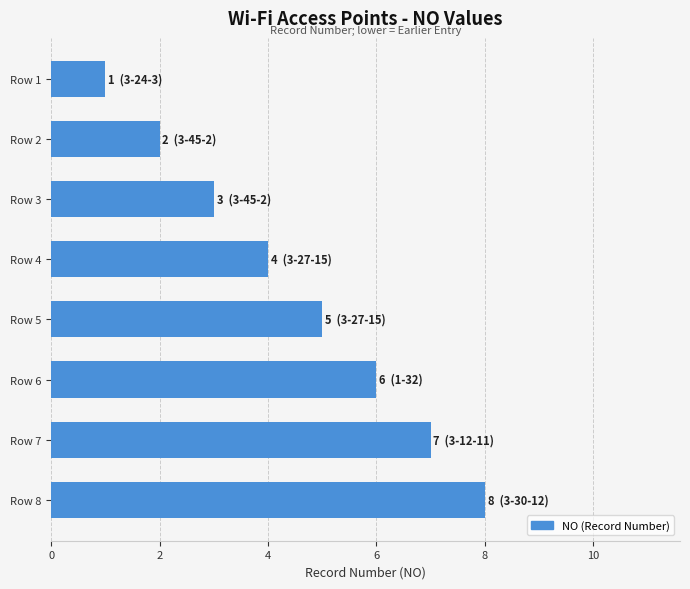

Between Row 4 and Row 2, which is larger?

Row 4